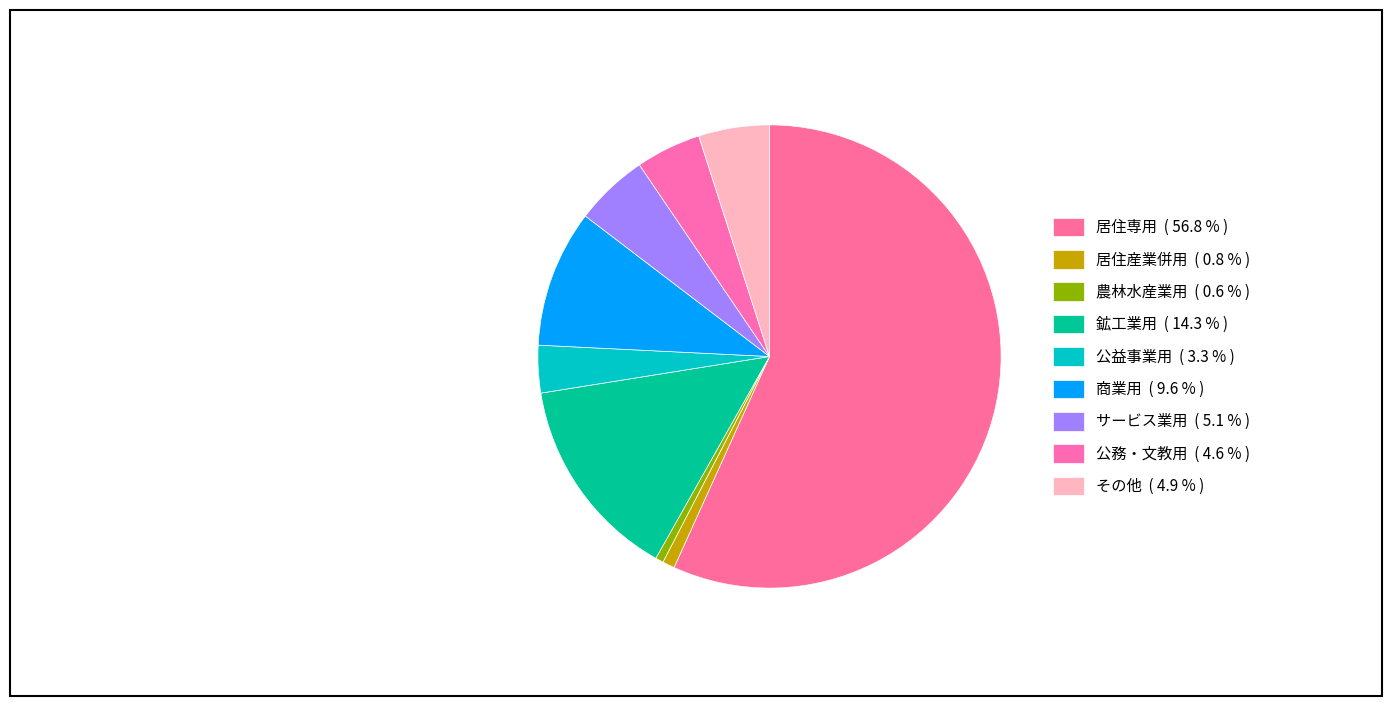

To the nearest percent, what is the combined percentage of 居住産業併用 and 公務・文教用?

5%